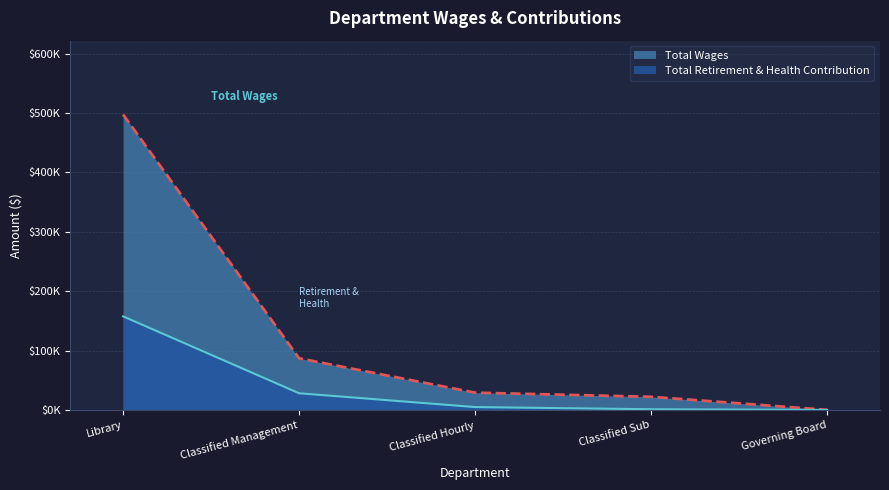

What is the label of the 2nd point from the right?

Classified Sub